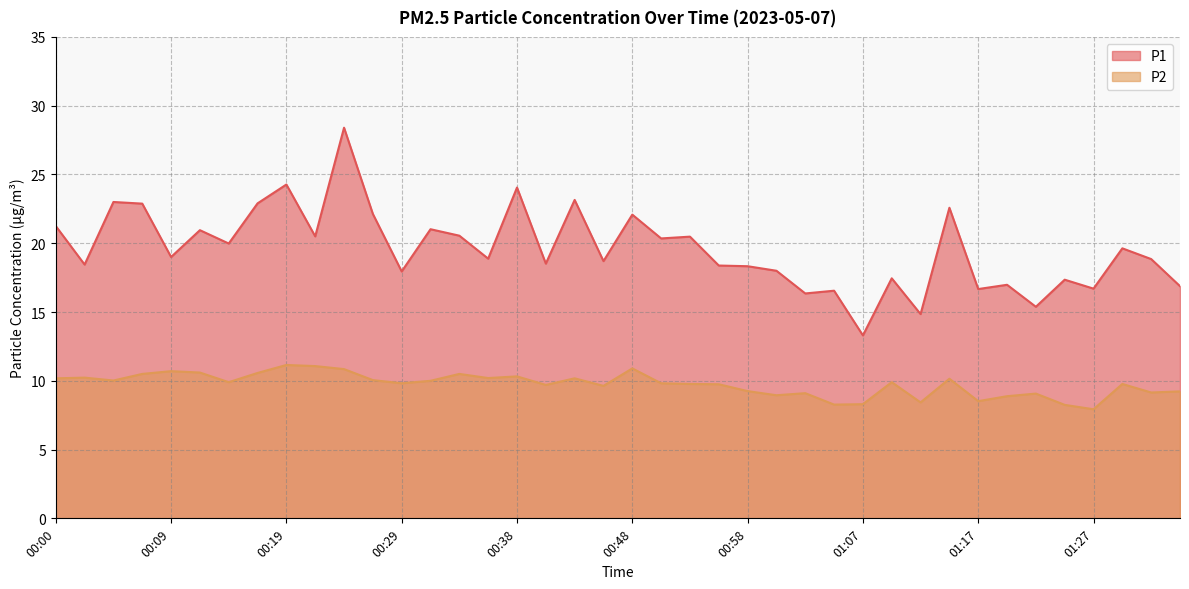

Rank the categories by P2 value from highest to lowest.

00:19, 00:21, 00:48, 00:24, 00:09, 00:12, 00:16, 00:07, 00:33, 00:38, 00:02, 00:36, 00:00, 00:43, 01:15, 00:26, 00:04, 00:31, 00:14, 01:10, 00:29, 00:50, 00:53, 01:30, 00:55, 00:41, 00:46, 00:58, 01:35, 01:32, 01:03, 01:22, 01:00, 01:20, 01:17, 01:12, 01:07, 01:05, 01:25, 01:27